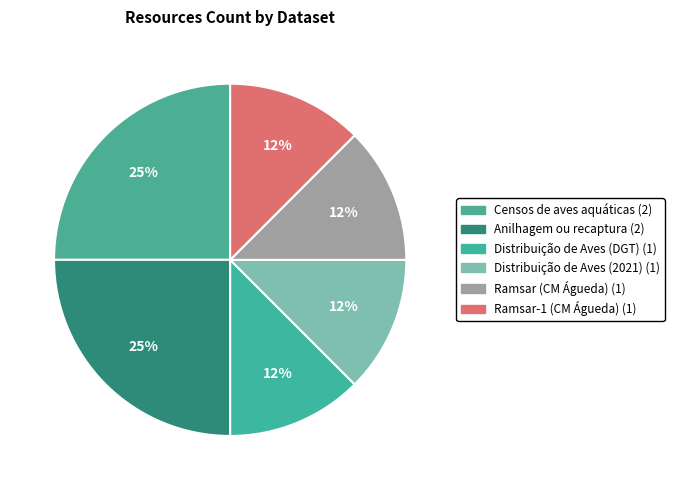

Do Distribuição de Aves (2021) and Censos de aves aquáticas together represent more than half of the pie?

No